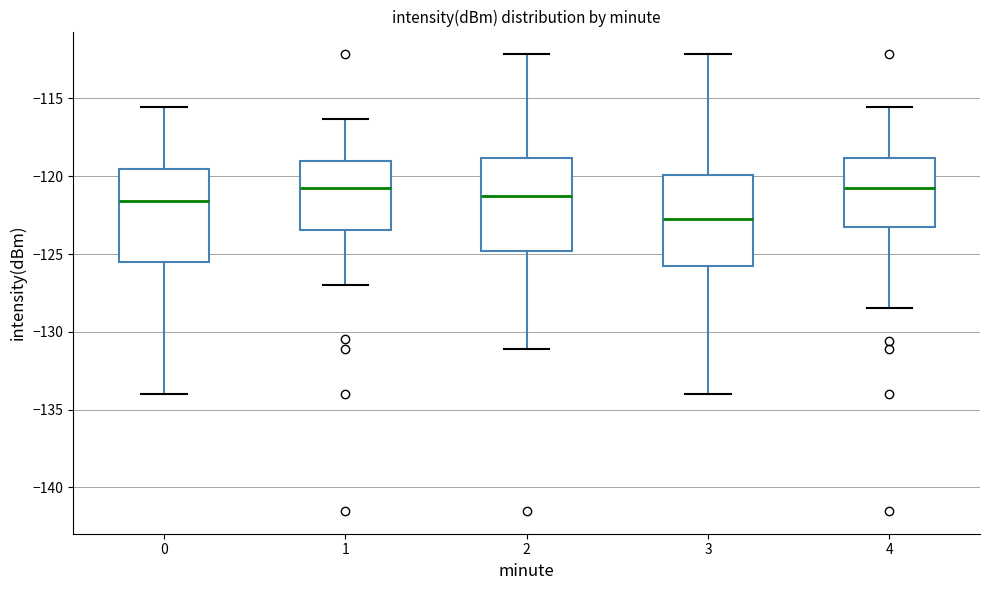

Reading left to right, read every box against the y-axis: the position of its median line, the range the box covers, and the ends of its whiskers. The values are not printed on the chart, so give them approximately, as read against the axis.

0: median -121.5, box -125.5 to -119.5, whiskers -134.0 to -115.5
1: median -121.0, box -123.5 to -119.0, whiskers -127.0 to -116.5
2: median -121.5, box -125.0 to -119.0, whiskers -131.0 to -112.0
3: median -123.0, box -126.0 to -120.0, whiskers -134.0 to -112.0
4: median -120.5, box -123.0 to -119.0, whiskers -128.5 to -115.5